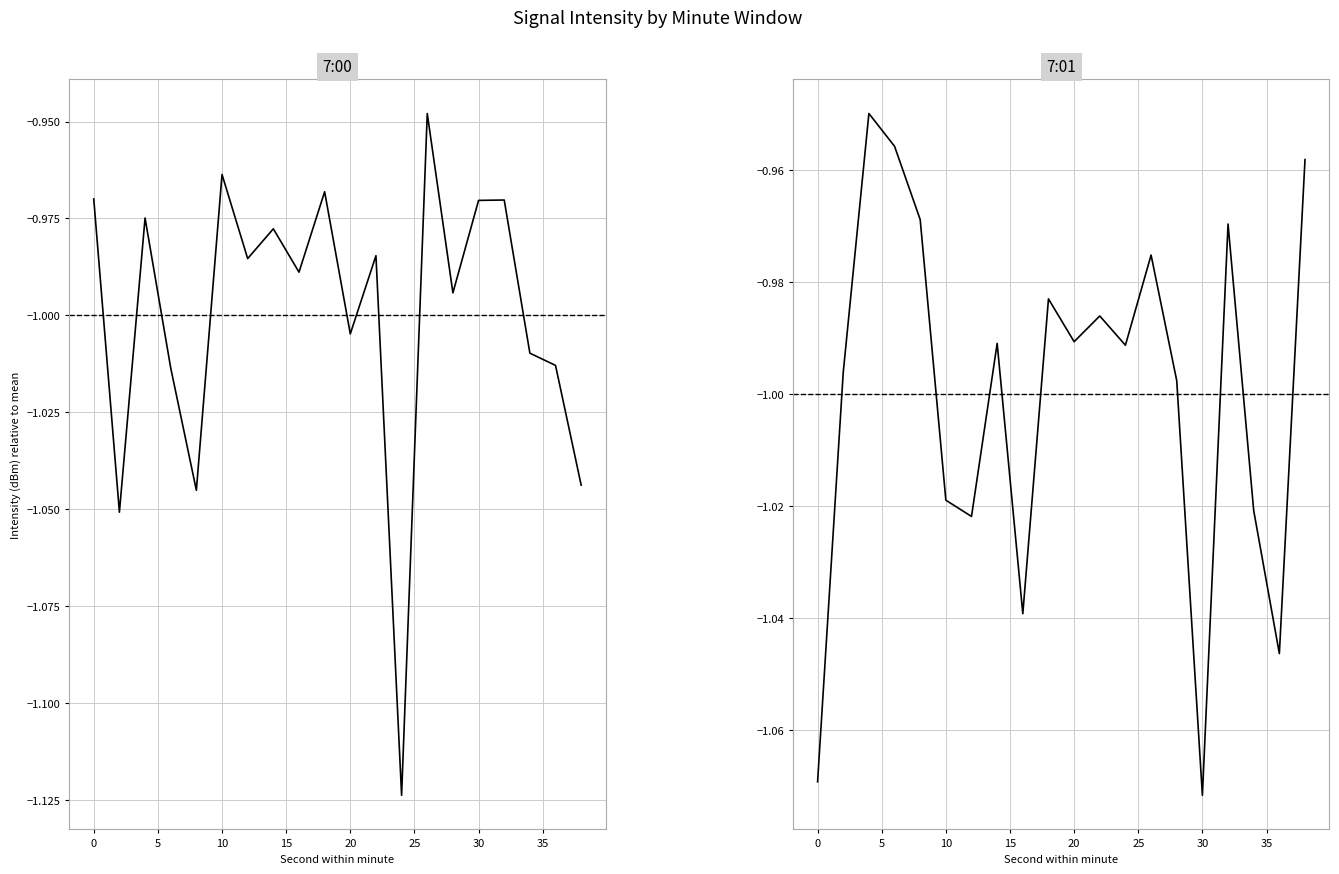

What are all the series names shown in the legend?

7:00, 7:01